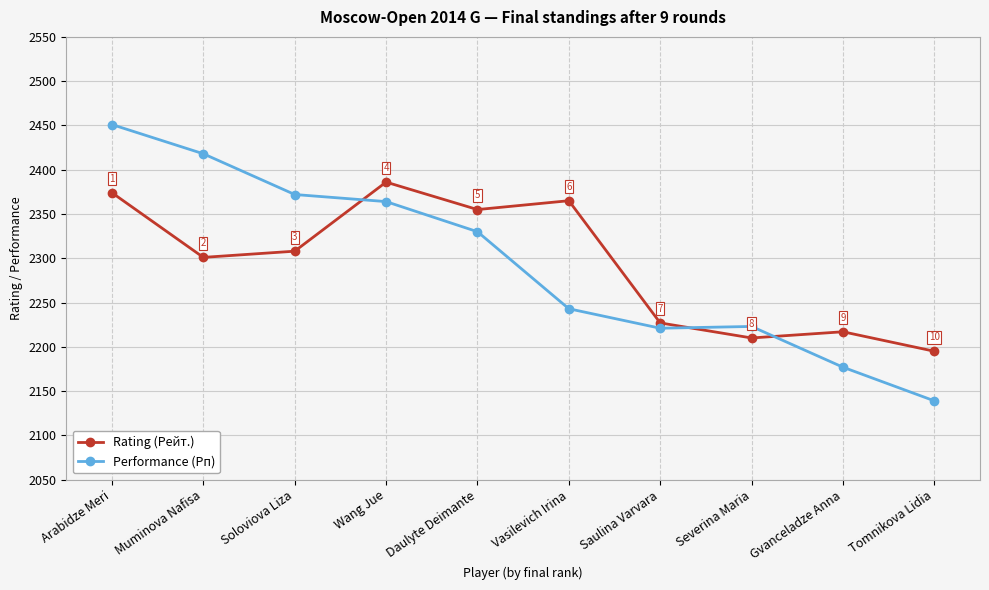

What is the label of the 10th point from the left?

Tomnikova Lidia